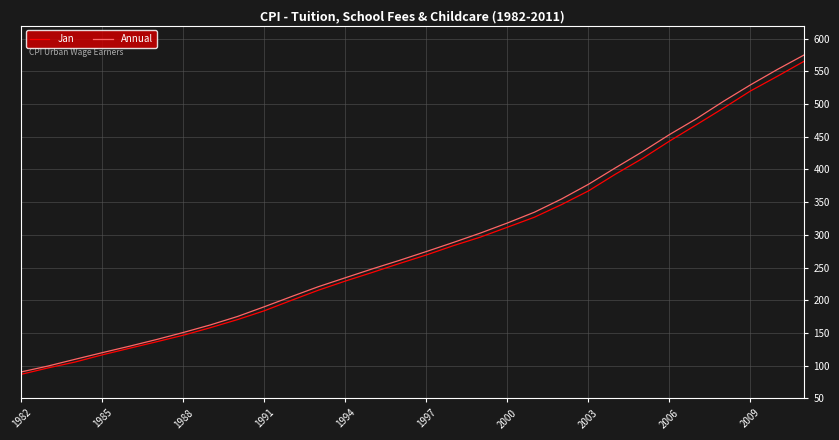

Which series has the largest range (max minus min)?

Annual